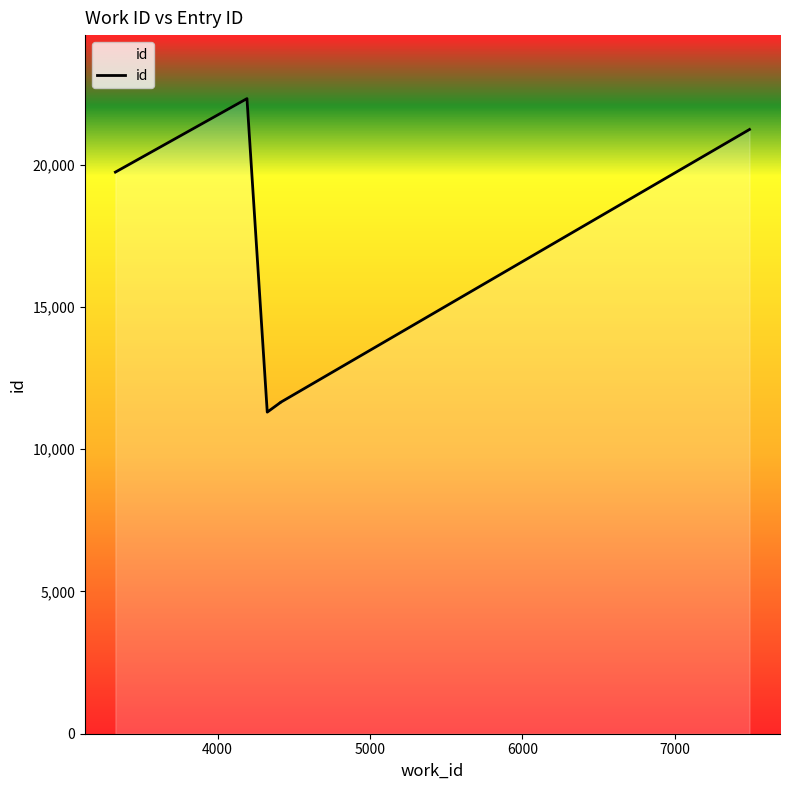

How many data points are above 19734?

2